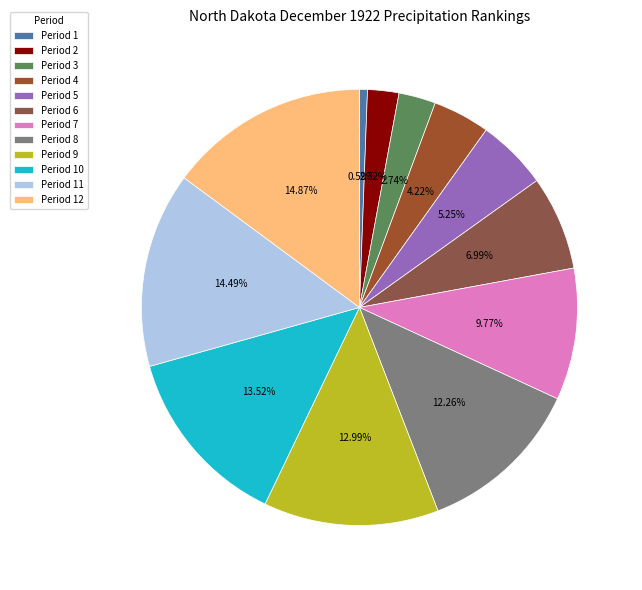

Is there any slice that represents more than half of the pie?

No